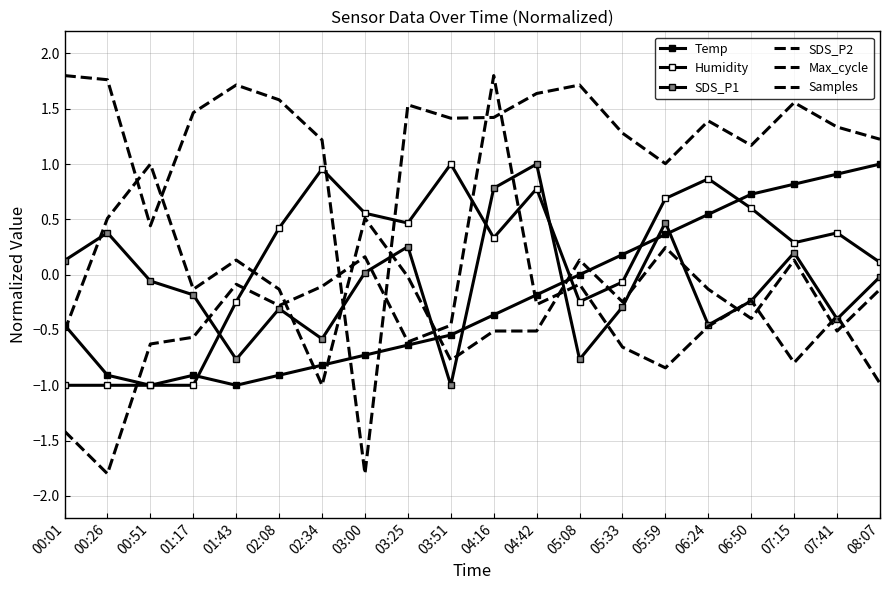

What is the lowest value of the SDS_P1 series?

-1.0